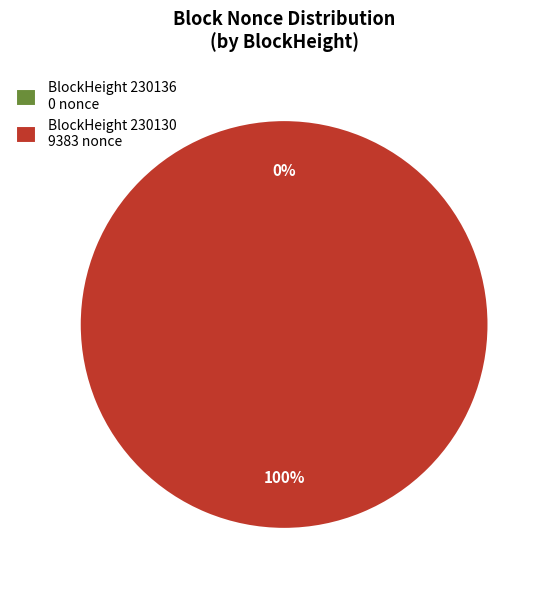

Is it true that 230136 is 13% of the pie?

False